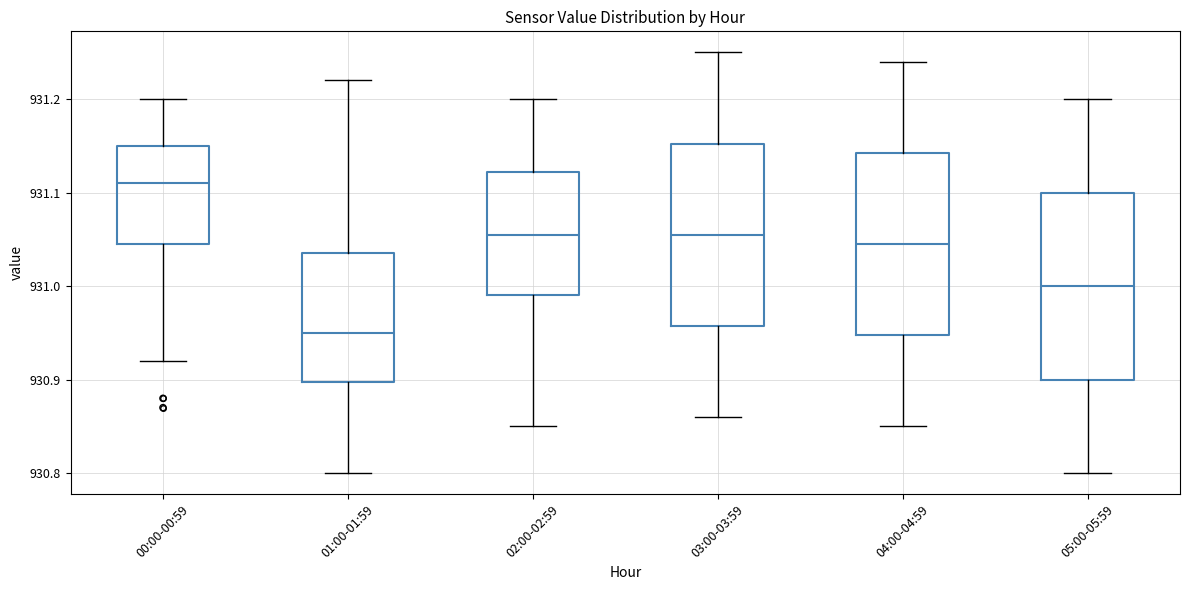

Where does the lower whisker of the box for 03:00-03:59 end on the y-axis? The values are not printed on the chart, so give them approximately, as read against the axis.

930.86